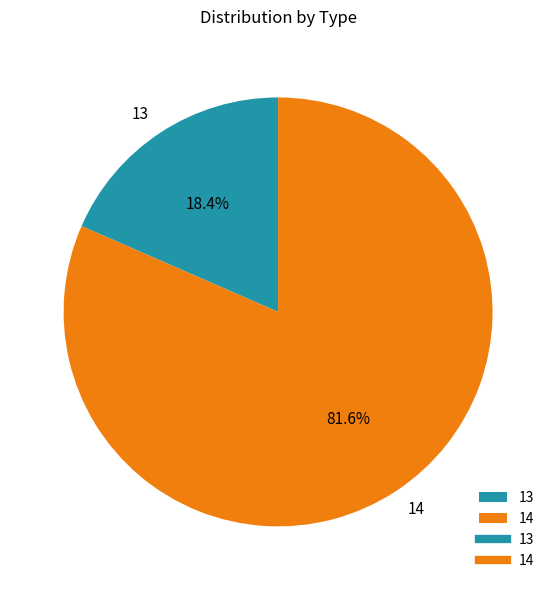

Count the number of slices in the pie.

2